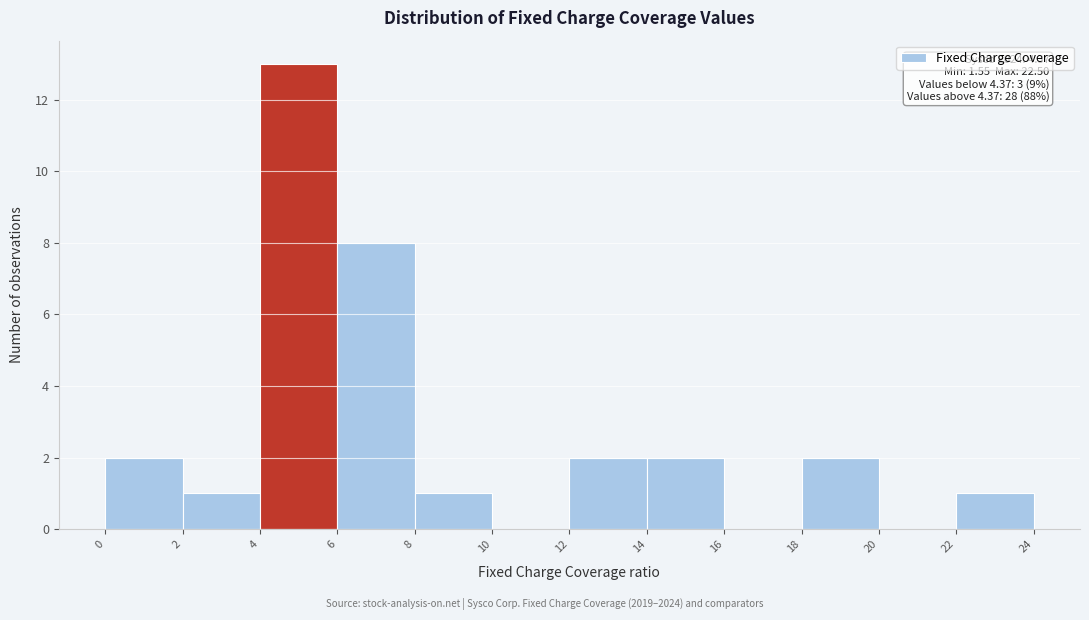

Which range on the x-axis has the tallest bar?

4 to 6